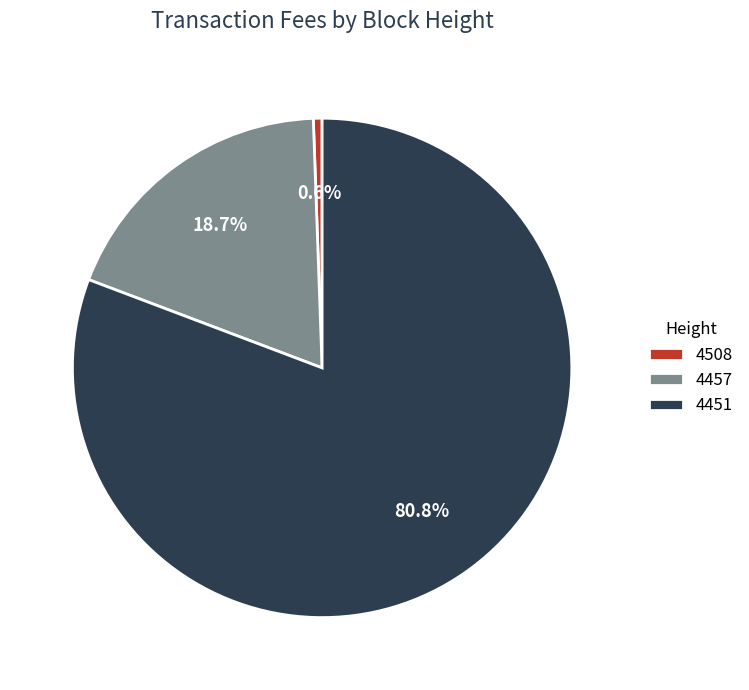

What is the total percentage of 4451 and 4457?

99.4%